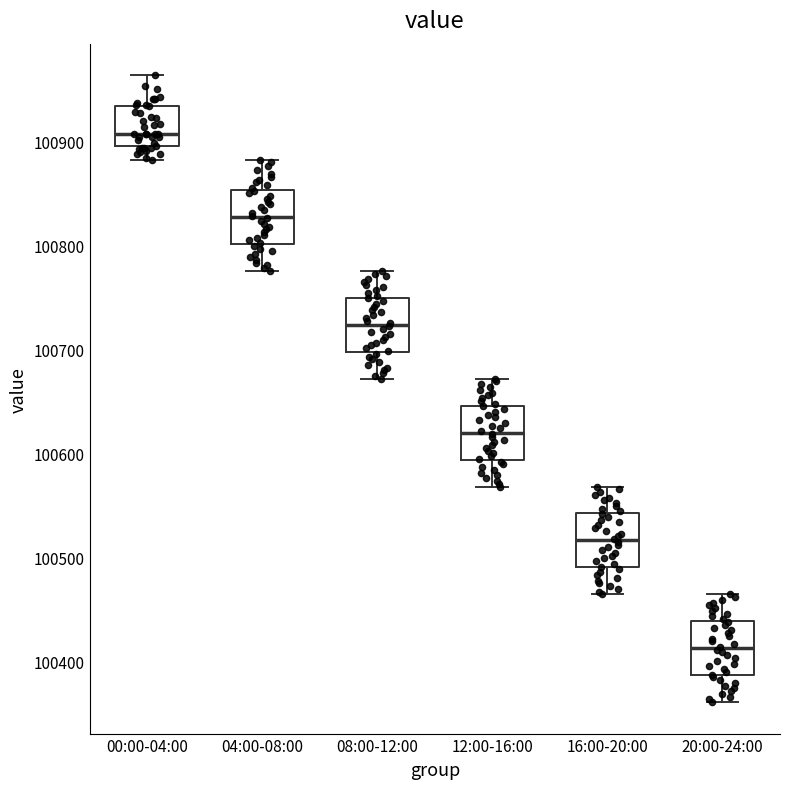

Which box's median line is the highest?

00:00-04:00